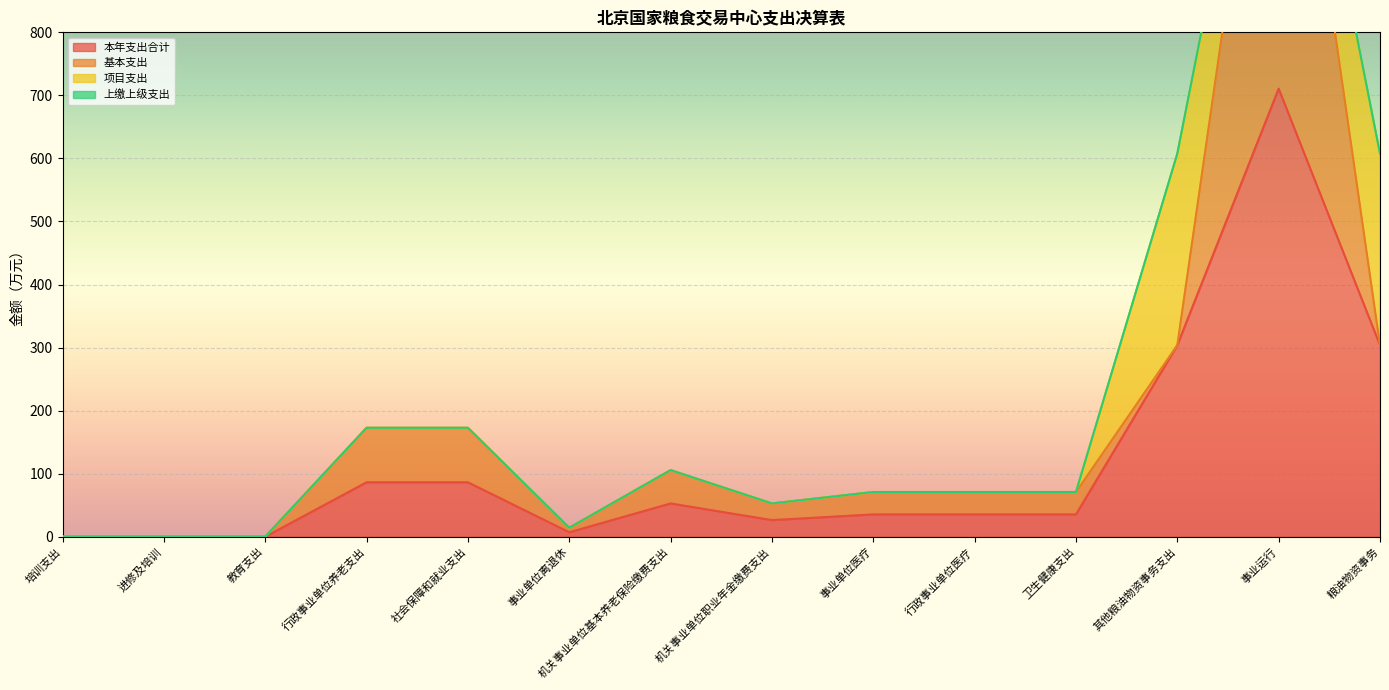

True or false: 项目支出 and 上缴上级支出 cross at least once.

False